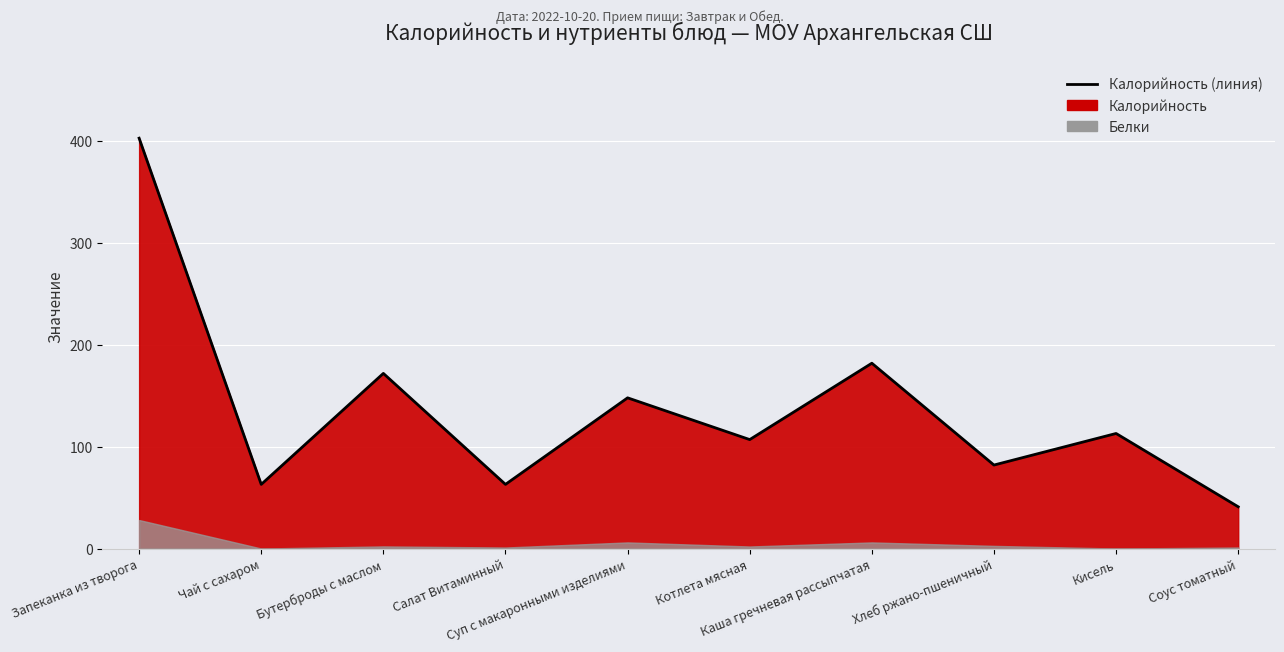

The chart shows a value of 63 at Чай с сахаром. True or false?

True